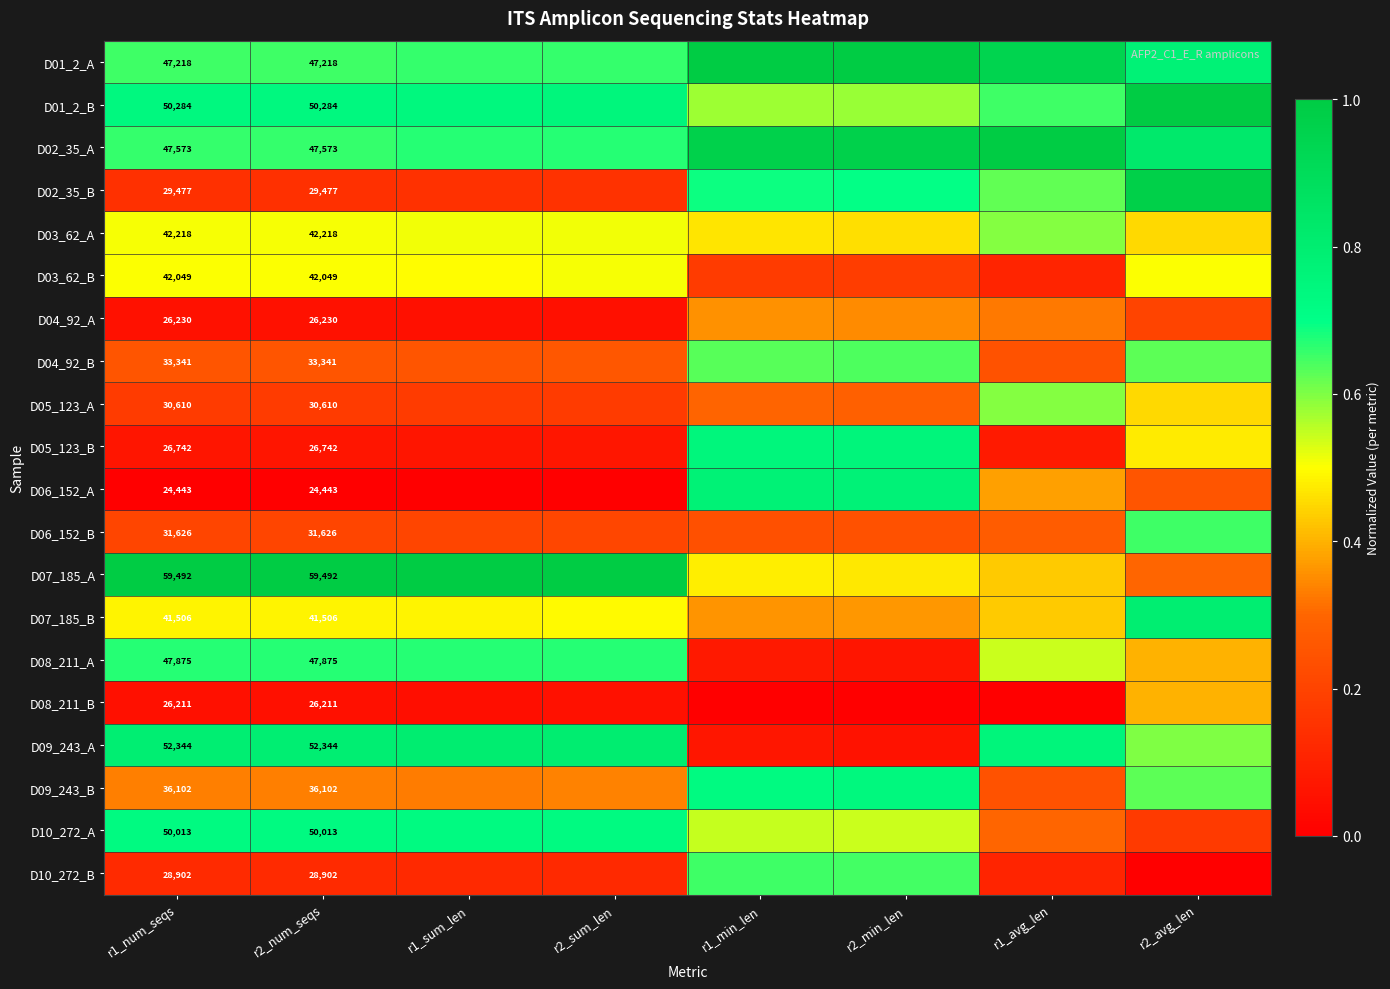

Rank the series at r2_avg_len from highest to lowest value.

D01_2_B, D02_35_B, D02_35_A, D07_185_B, D01_2_A, D06_152_B, D04_92_B, D09_243_B, D09_243_A, D03_62_B, D05_123_B, D03_62_A, D05_123_A, D08_211_A, D08_211_B, D07_185_A, D06_152_A, D04_92_A, D10_272_A, D10_272_B